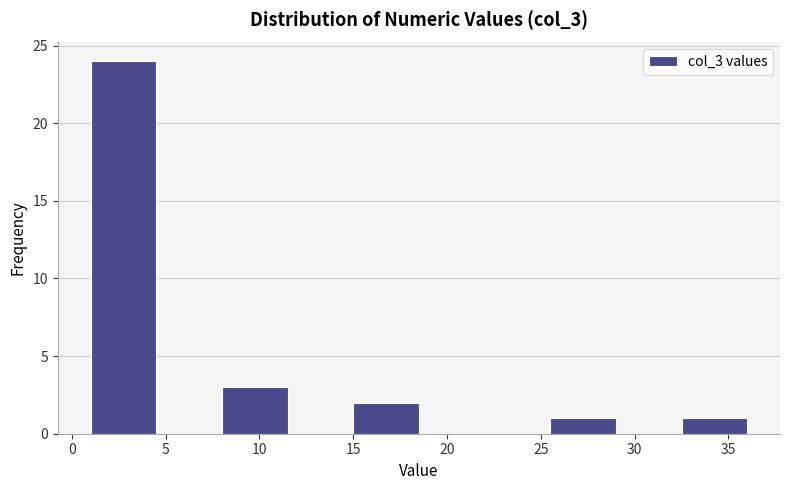

Reading left to right, list every bar in this chart as the range it spans on the x-axis followed by its height. The values are not printed on the chart, so give them approximately, as read against the axis.

1.0 to 4.5: 24
4.5 to 8.0: 0
8.0 to 11.5: 3
11.5 to 15.0: 0
15.0 to 18.5: 2
18.5 to 22.0: 0
22.0 to 25.5: 0
25.5 to 29.0: 1
29.0 to 32.5: 0
32.5 to 36.0: 1